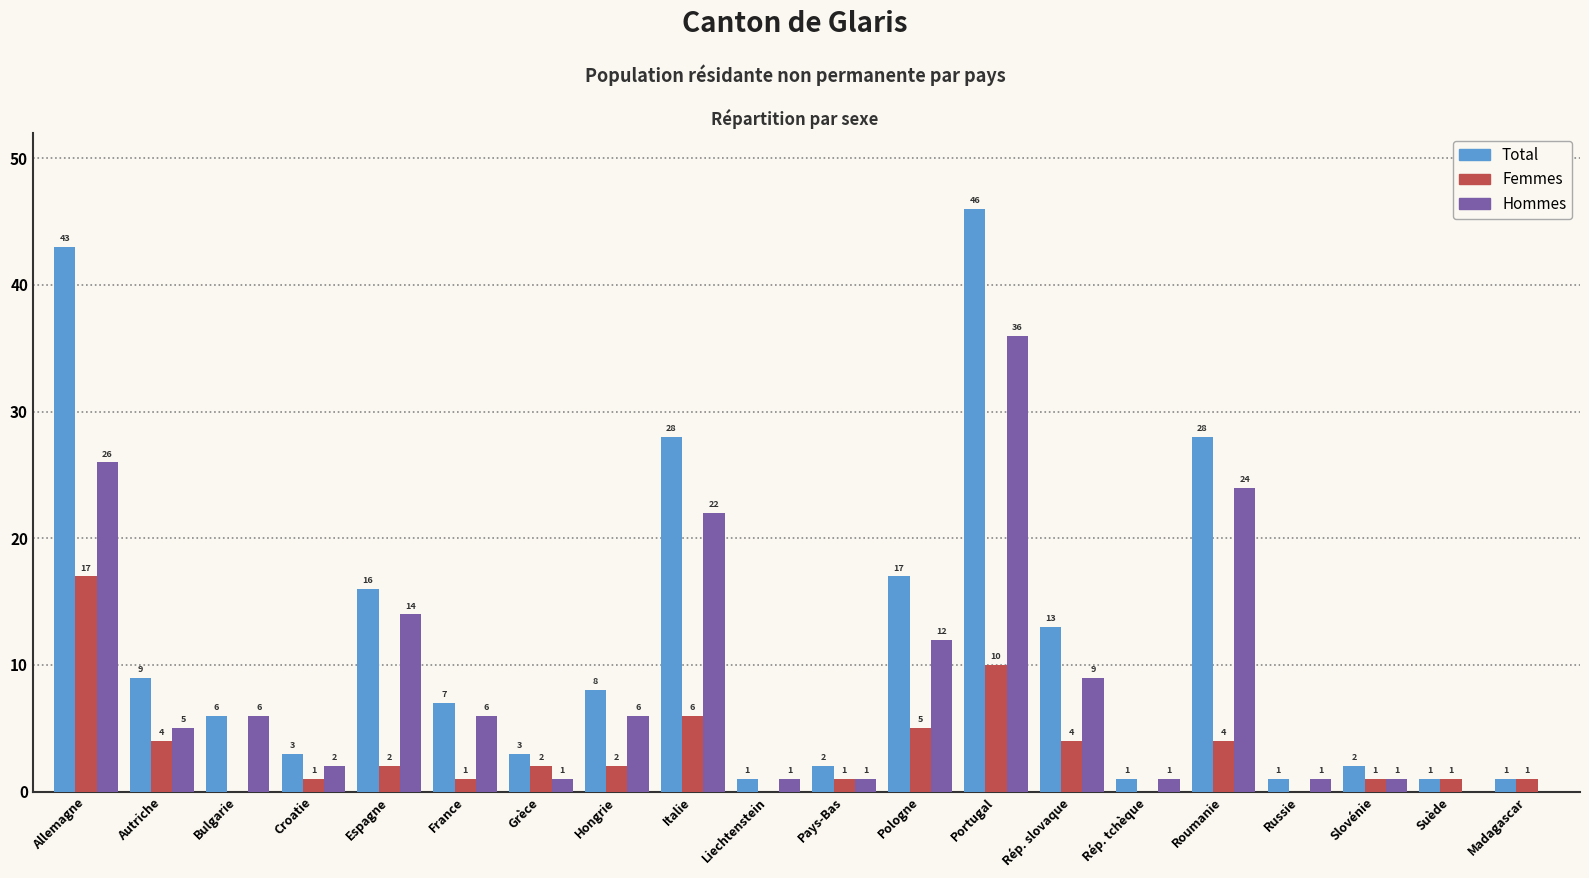

Reading left to right, extract all data points from this chart.

Total: Allemagne=43	Autriche=9	Bulgarie=6	Croatie=3	Espagne=16	France=7	Grèce=3	Hongrie=8	Italie=28	Liechtenstein=1	Pays-Bas=2	Pologne=17	Portugal=46	Rép. slovaque=13	Rép. tchèque=1	Roumanie=28	Russie=1	Slovénie=2	Suède=1	Madagascar=1
Femmes: Allemagne=17	Autriche=4	Bulgarie=0	Croatie=1	Espagne=2	France=1	Grèce=2	Hongrie=2	Italie=6	Liechtenstein=0	Pays-Bas=1	Pologne=5	Portugal=10	Rép. slovaque=4	Rép. tchèque=0	Roumanie=4	Russie=0	Slovénie=1	Suède=1	Madagascar=1
Hommes: Allemagne=26	Autriche=5	Bulgarie=6	Croatie=2	Espagne=14	France=6	Grèce=1	Hongrie=6	Italie=22	Liechtenstein=1	Pays-Bas=1	Pologne=12	Portugal=36	Rép. slovaque=9	Rép. tchèque=1	Roumanie=24	Russie=1	Slovénie=1	Suède=0	Madagascar=0